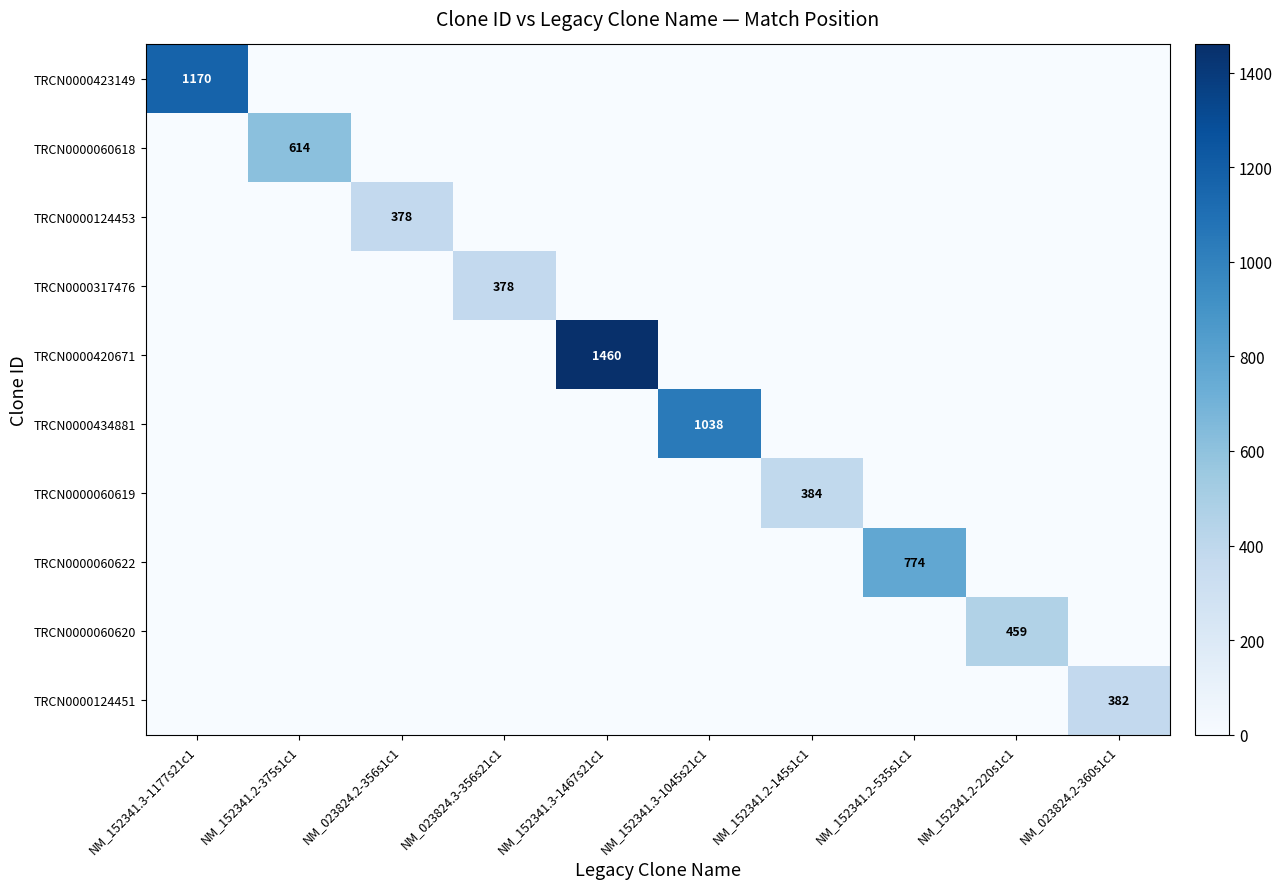

The TRCN0000060620 series shows 214 at NM_152341.2-220s1c1. True or false?

False